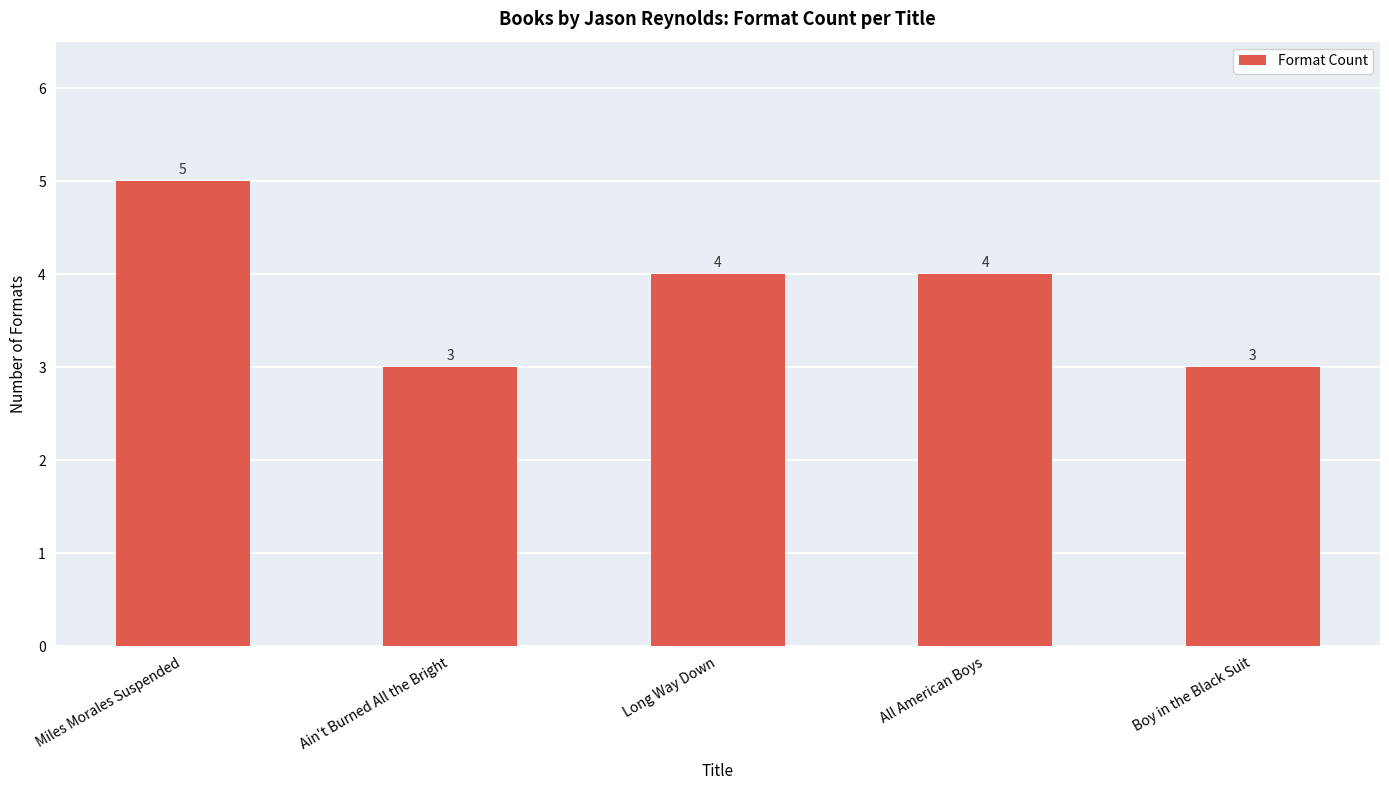

True or false: the data shows 2 at All American Boys.

False